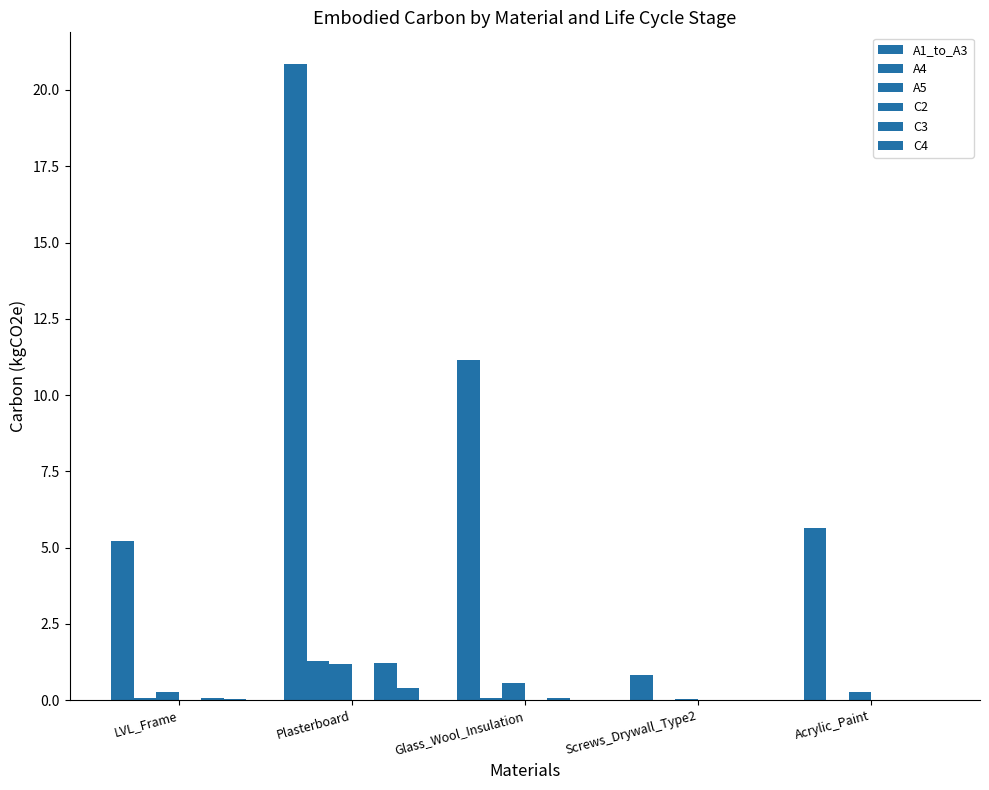

What is the average value of the A4 series?

0.3